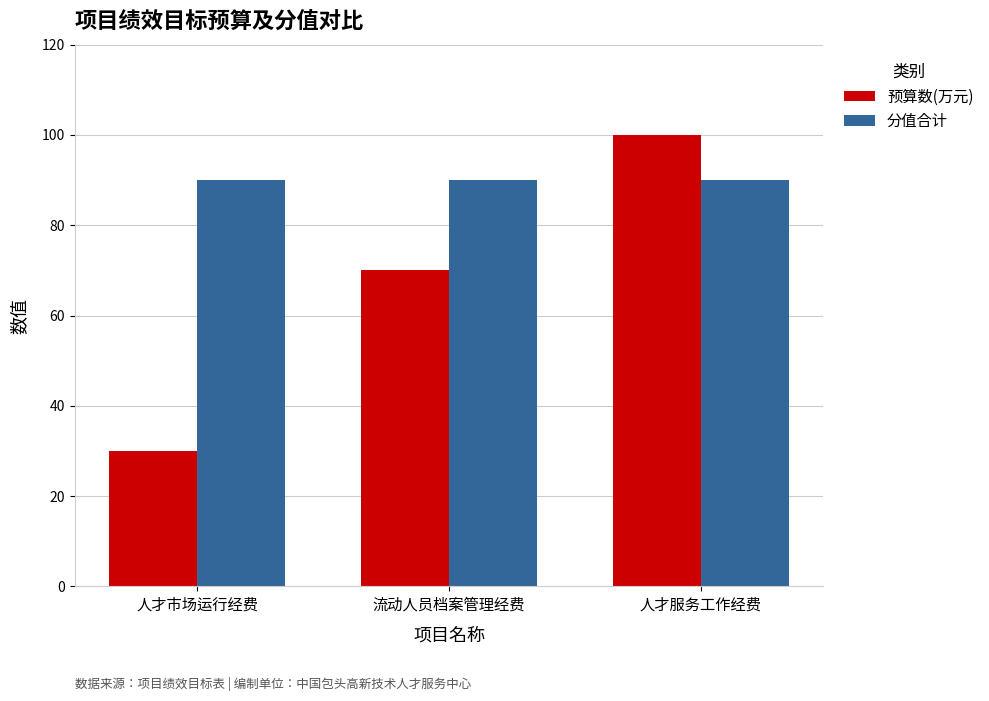

What is the difference between the highest and lowest values at 流动人员档案管理经费?

20